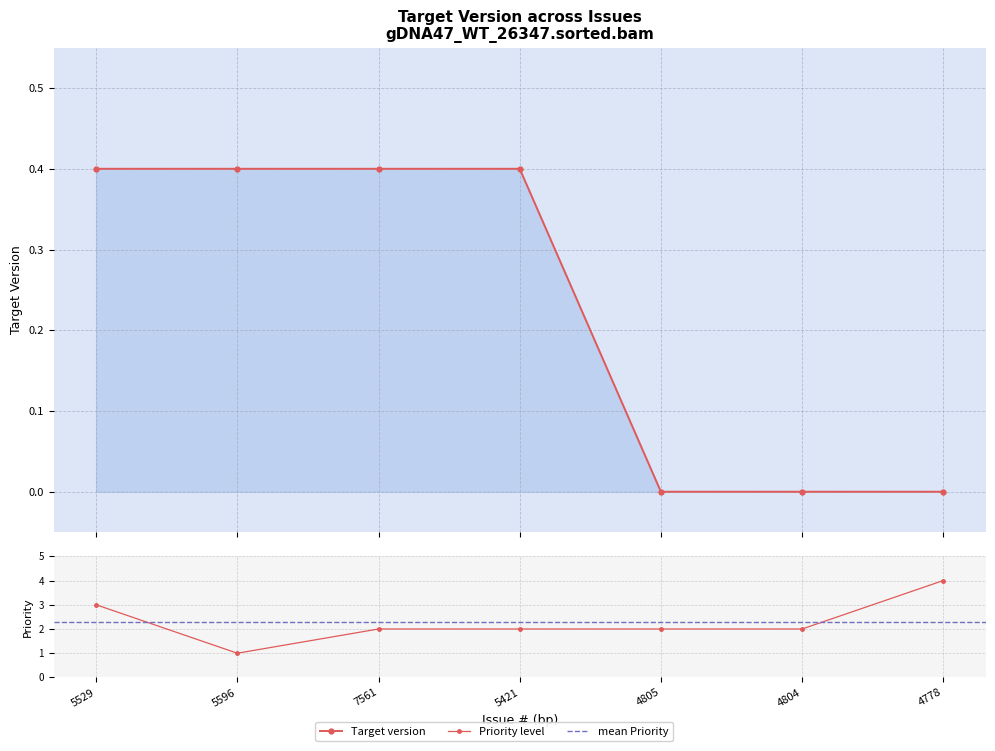

What is the difference between the maximum and minimum values?

0.4